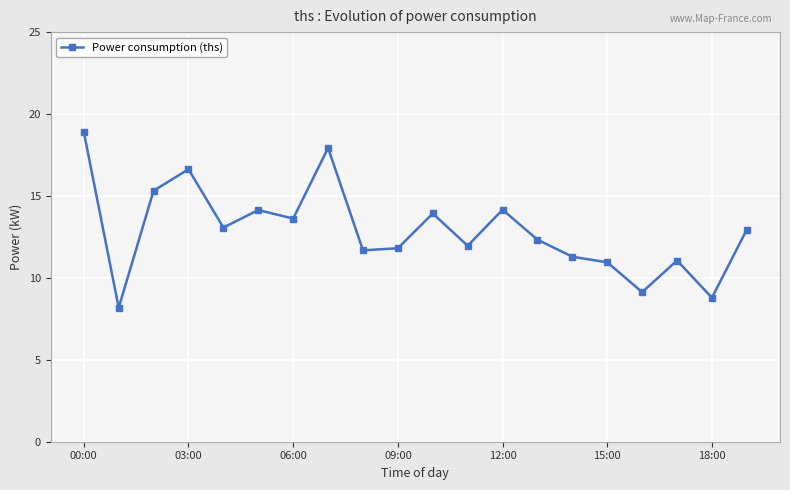

What is the sum of all values?

257.8